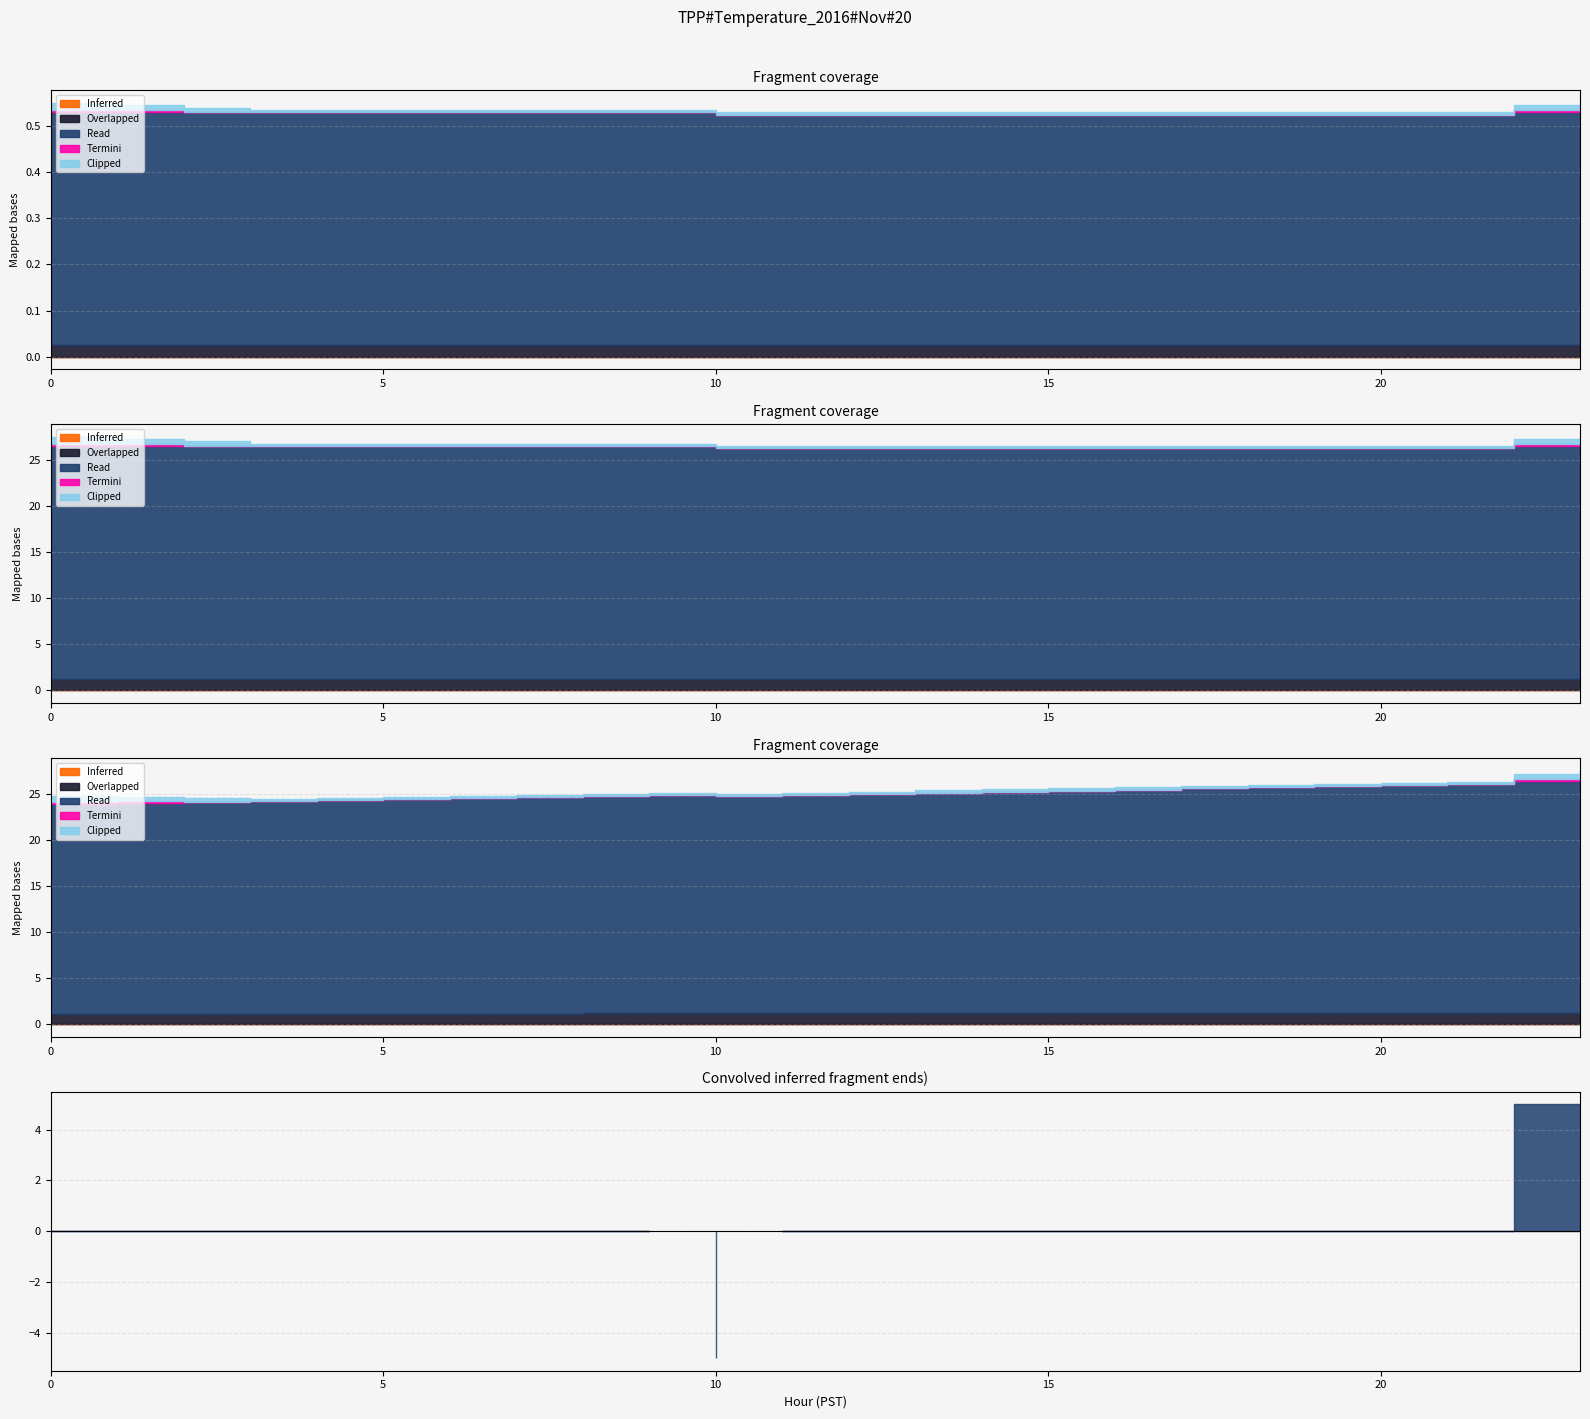

Does the chart have visible grid lines?

Yes